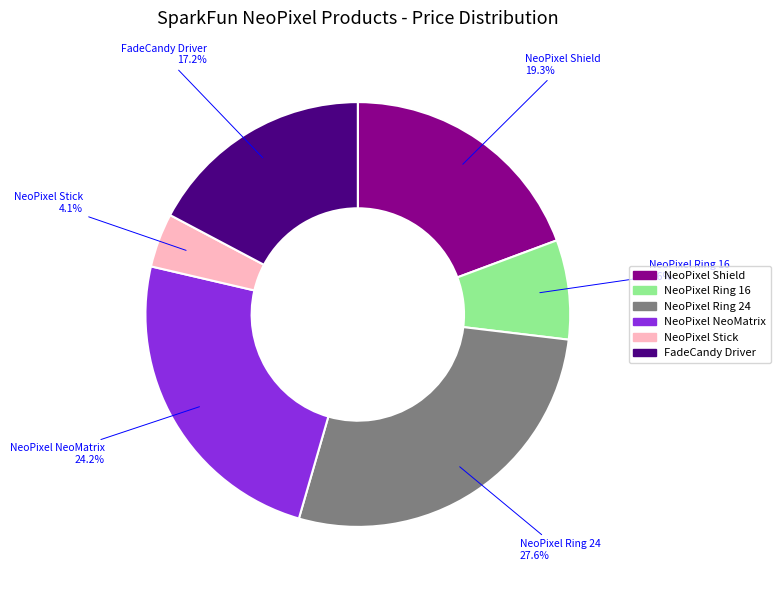

Rank the categories by value from highest to lowest.

NeoPixel Ring 24, NeoPixel NeoMatrix, NeoPixel Shield, FadeCandy Driver, NeoPixel Ring 16, NeoPixel Stick